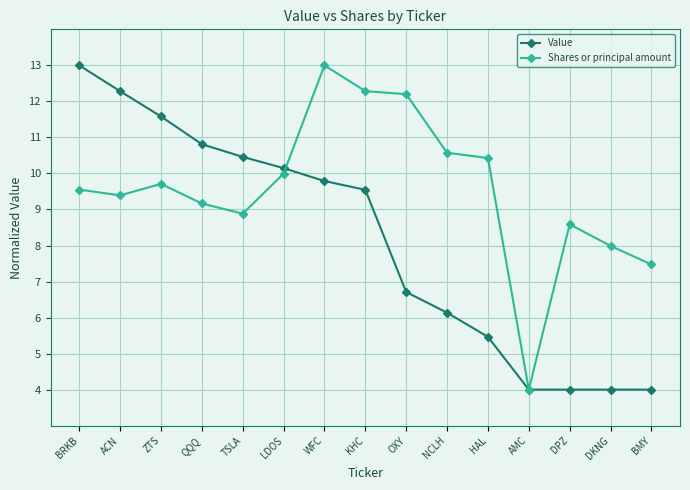

What is the sum of the Value values at ACN and BRKB?

25.3